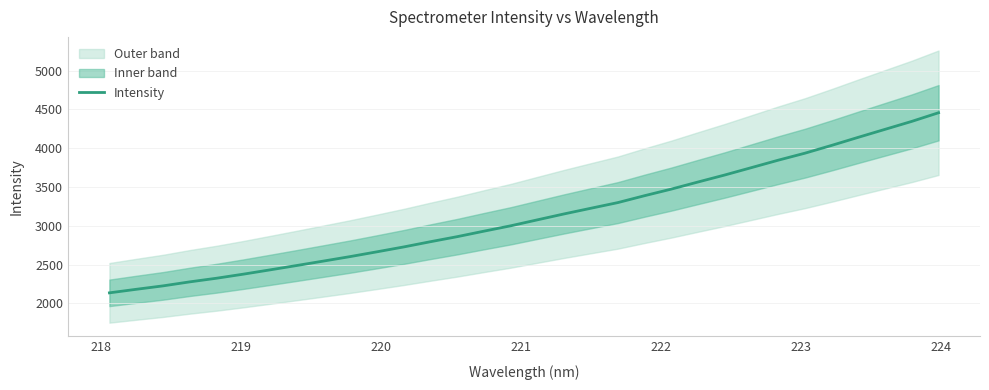

What is the average value?

3130.5